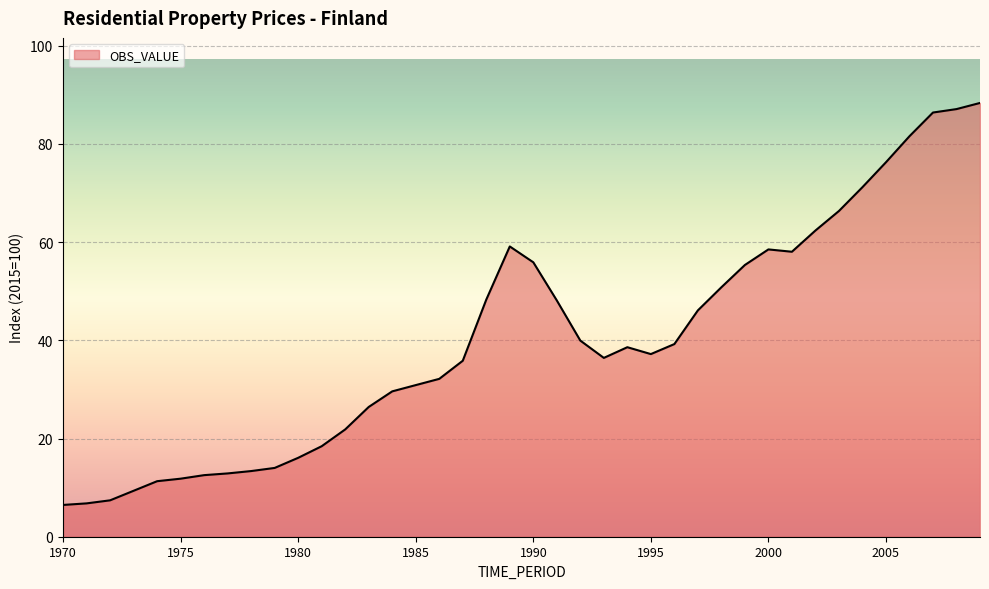

What is the minimum value shown in the chart?

6.5